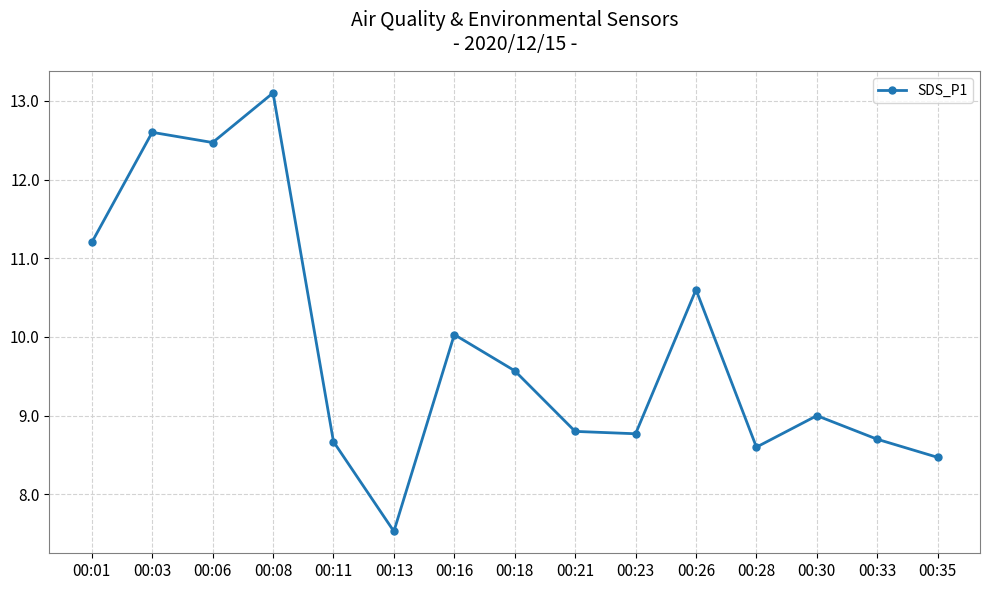

What is the smallest value displayed?

7.5